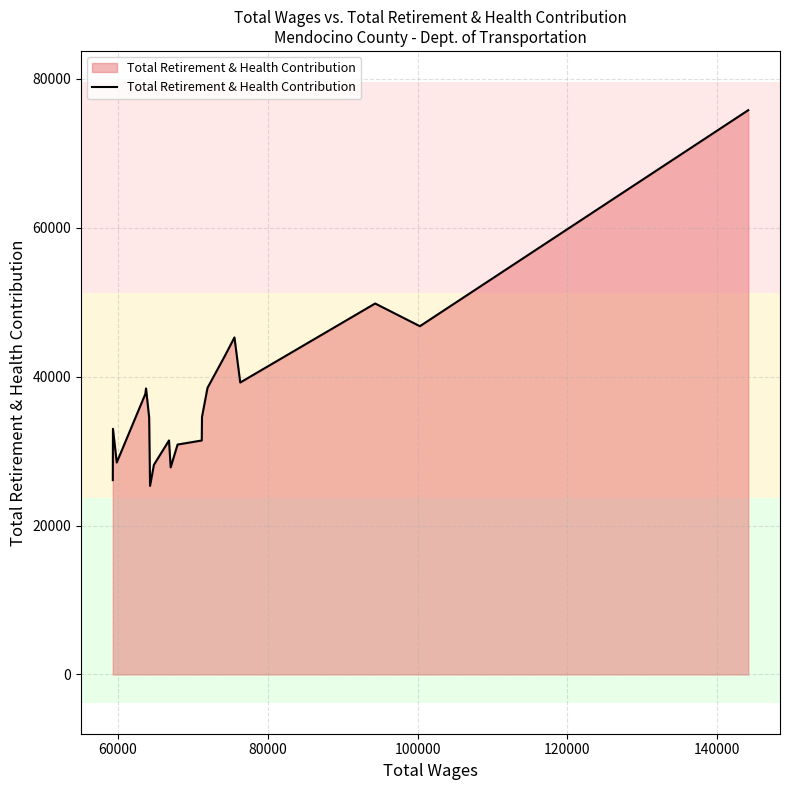

What is the greatest value displayed?

75798